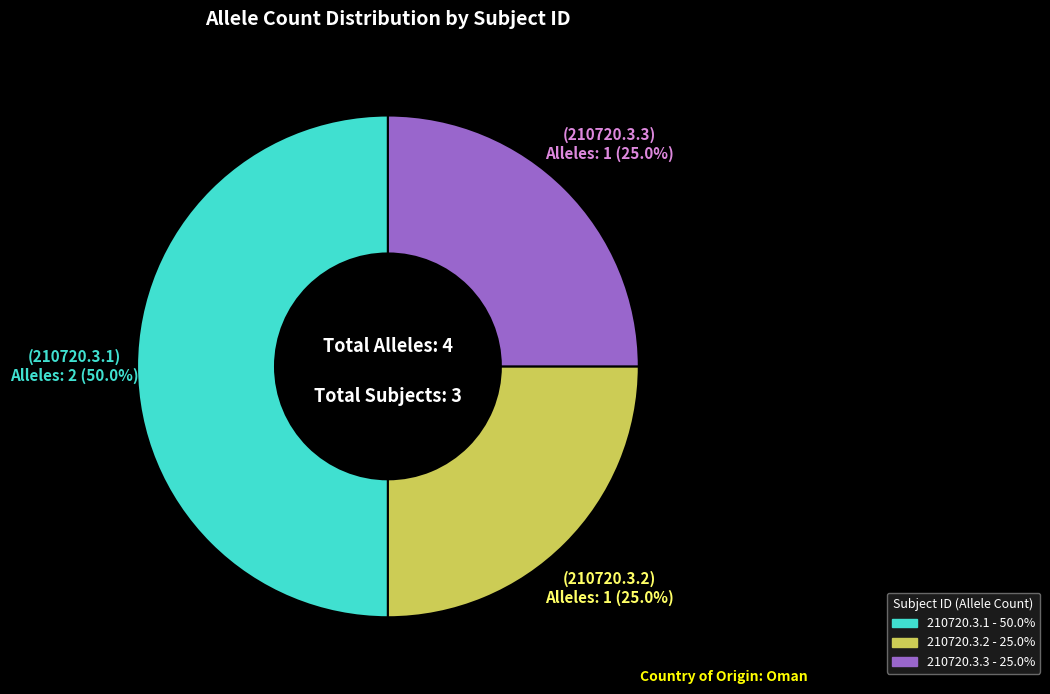

What percentage is the 210720.3.1 slice, to the nearest percent?

50%